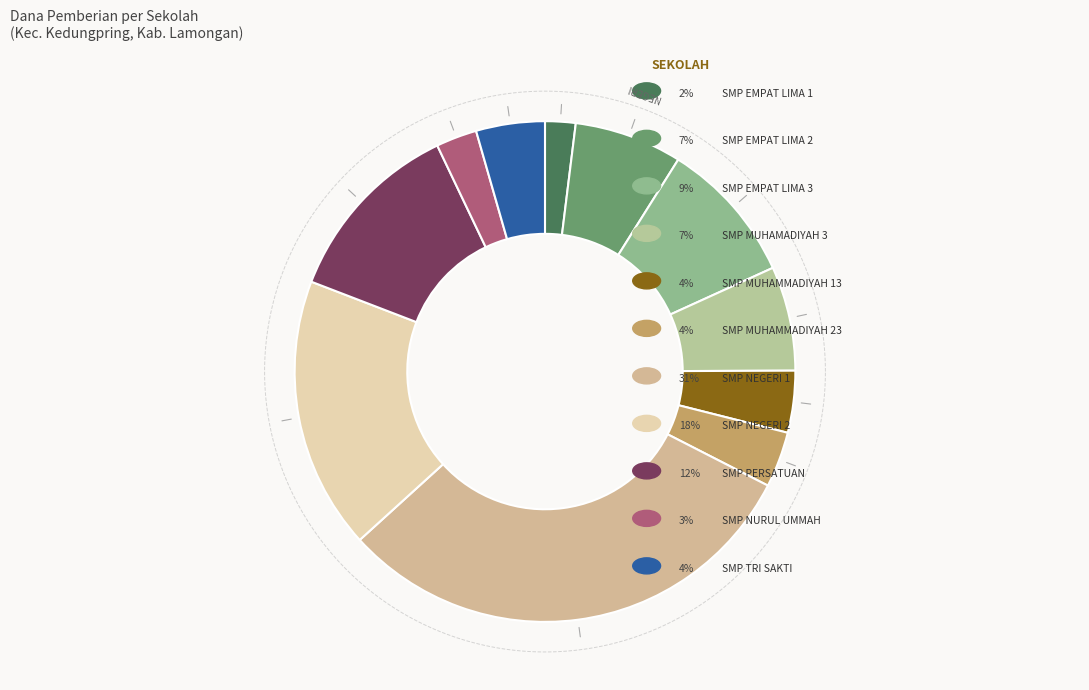

To the nearest percent, what is the average slice percentage?

9%